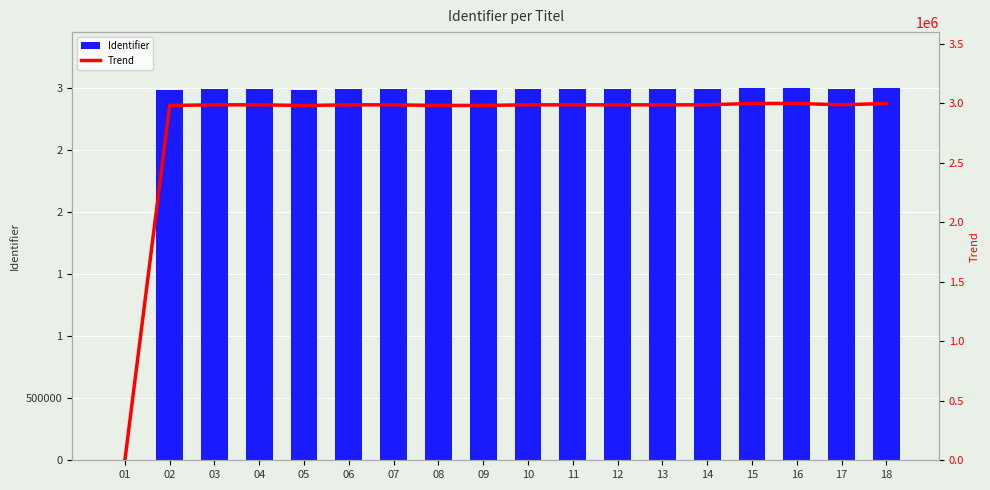

Which series has the widest spread of values?

Identifier